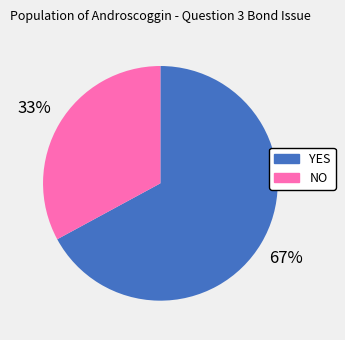

Is it true that NO is 39% of the pie?

False